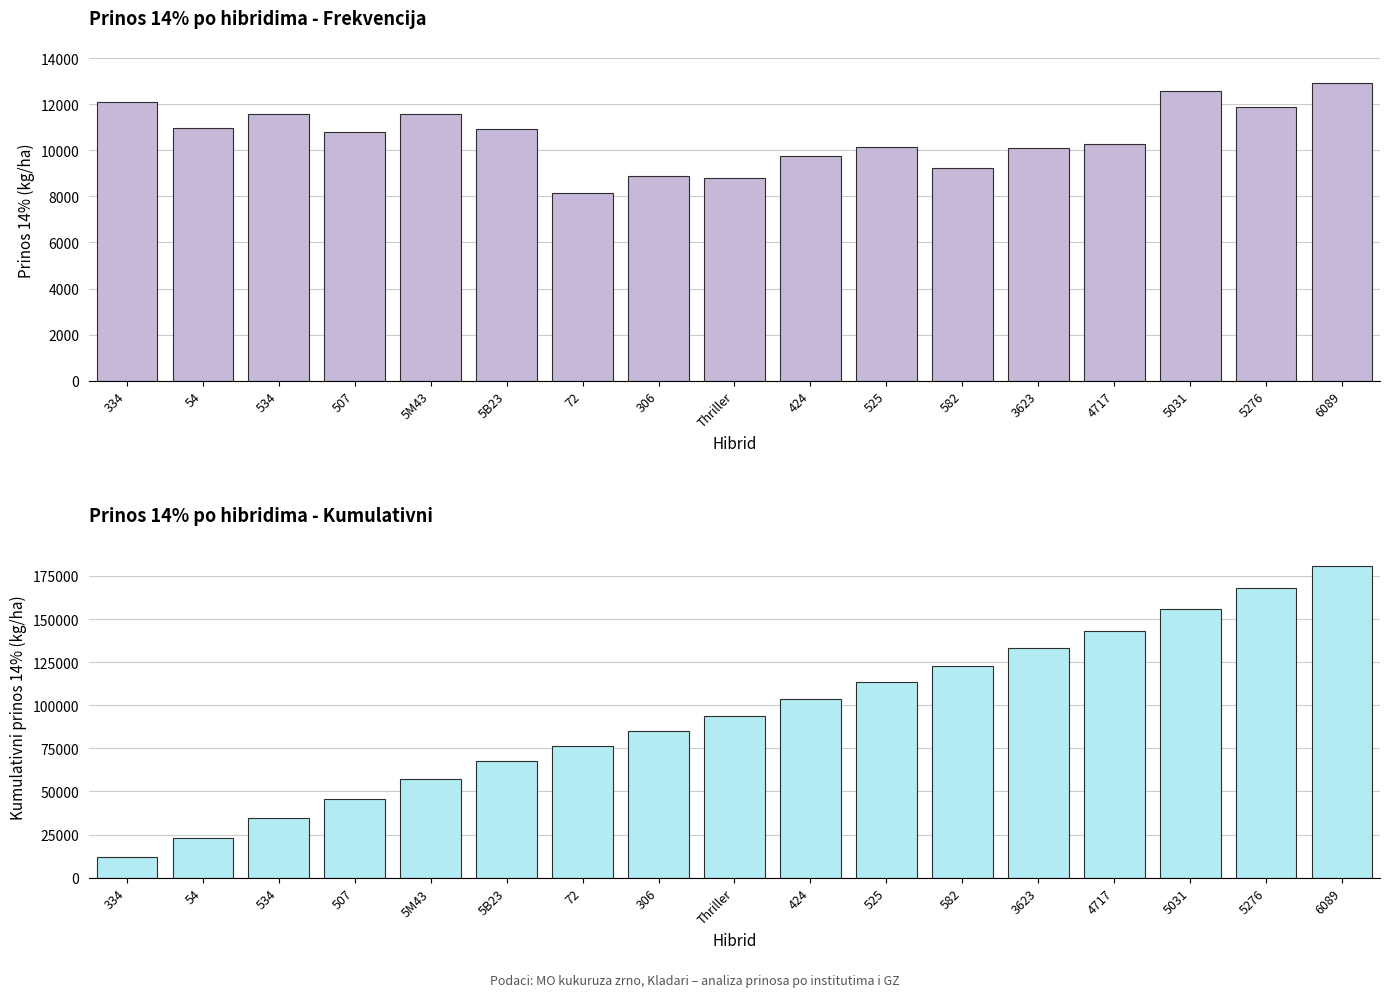

Reading left to right, list all the values displayed in this chart.

prinos - 14%: 334=12080.5	54=10976.5	534=11594.9	507=10781.3	5M43=11579.0	5B23=10931.3	72=8165.0	306=8903.9	Thriller=8793.5	424=9737.3	525=10138.9	582=9249.1	3623=10093.8	4717=10267.9	5031=12569.0	5276=11862.9	6089=12938.3
kumulativni prinos - 14%: 334=12080.5	54=23057.0	534=34651.8	507=45433.1	5M43=57012.1	5B23=67943.4	72=76108.4	306=85012.2	Thriller=93805.8	424=103543.1	525=113682.0	582=122931.2	3623=133024.9	4717=143292.8	5031=155861.8	5276=167724.7	6089=180663.0